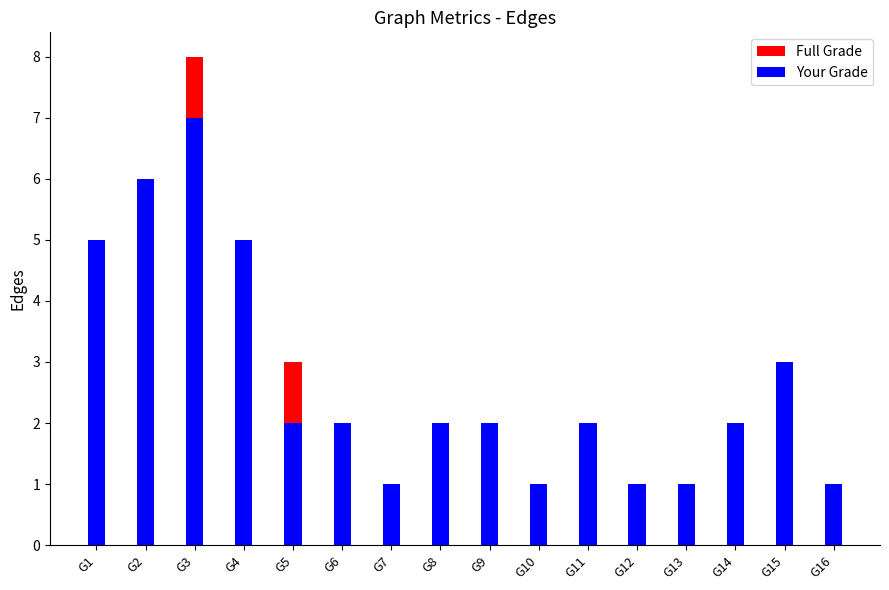

What is the maximum value shown in the chart?

8